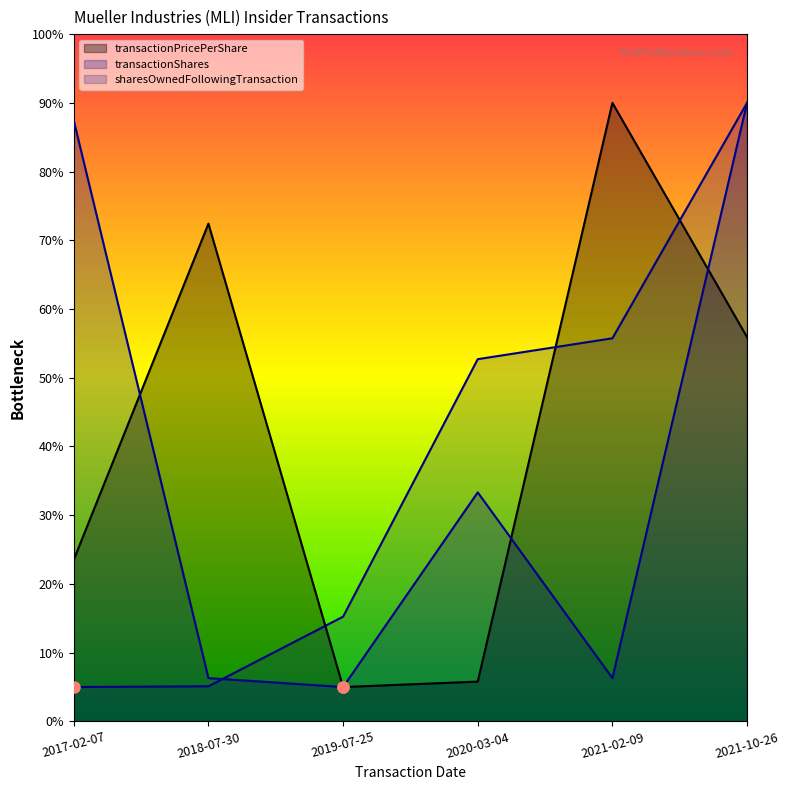

Which series ends up on top after the final intersection of transactionPricePerShare and sharesOwnedFollowingTransaction?

sharesOwnedFollowingTransaction